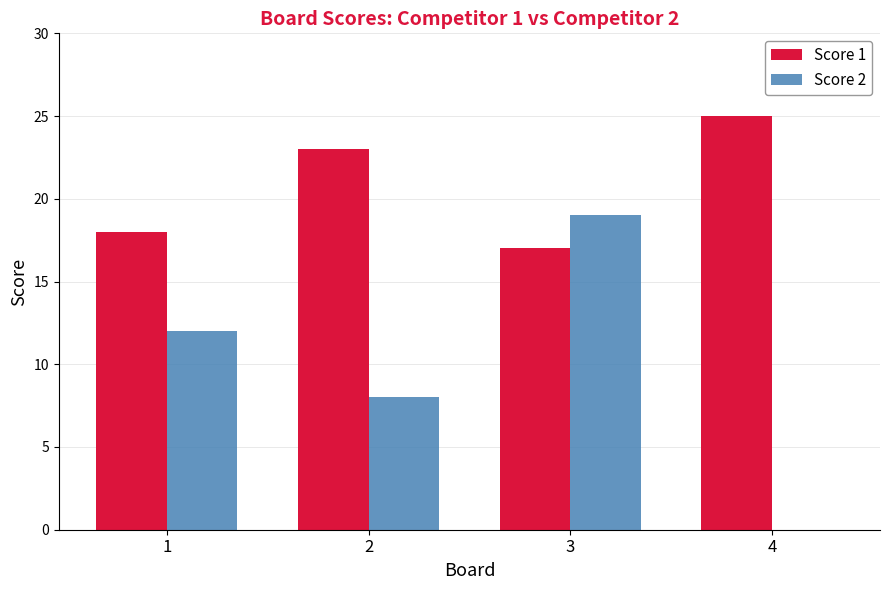

Which series changed the most between 1 and 3?

Score 2